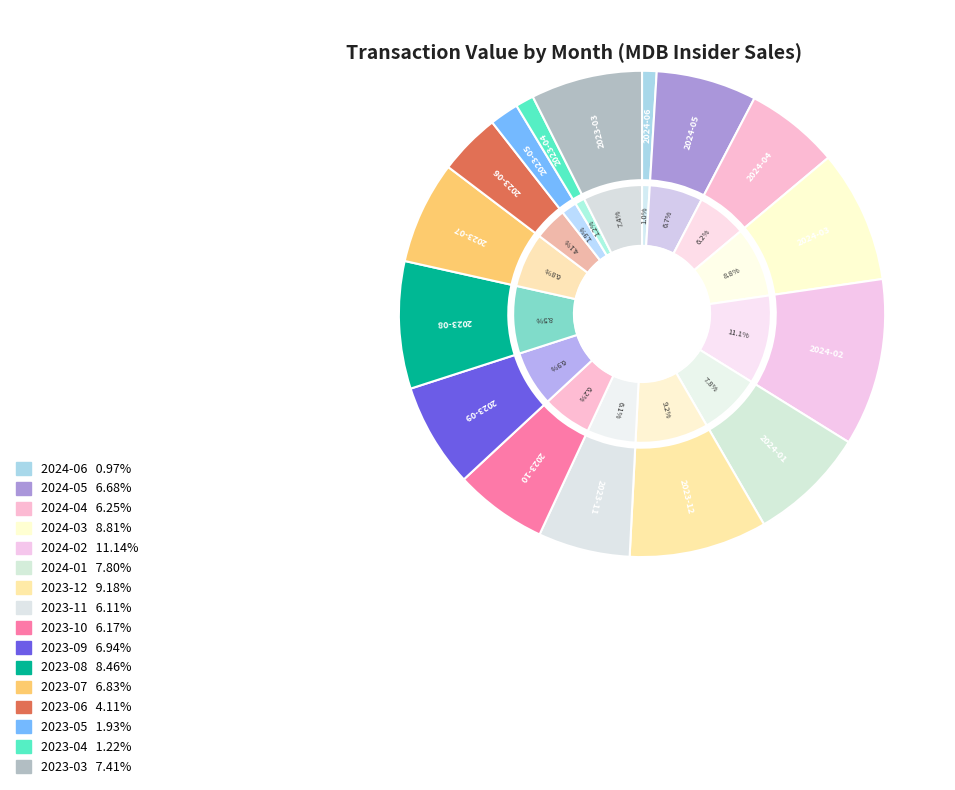

Count the number of slices in the pie.

16